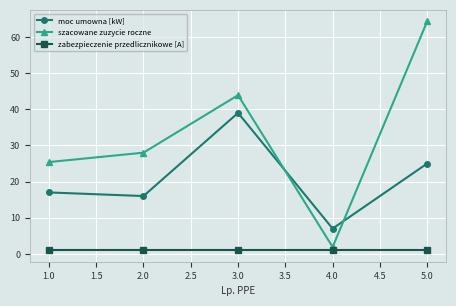

Where is szacowane zuzycie roczne nearest to the value 33?

2.0